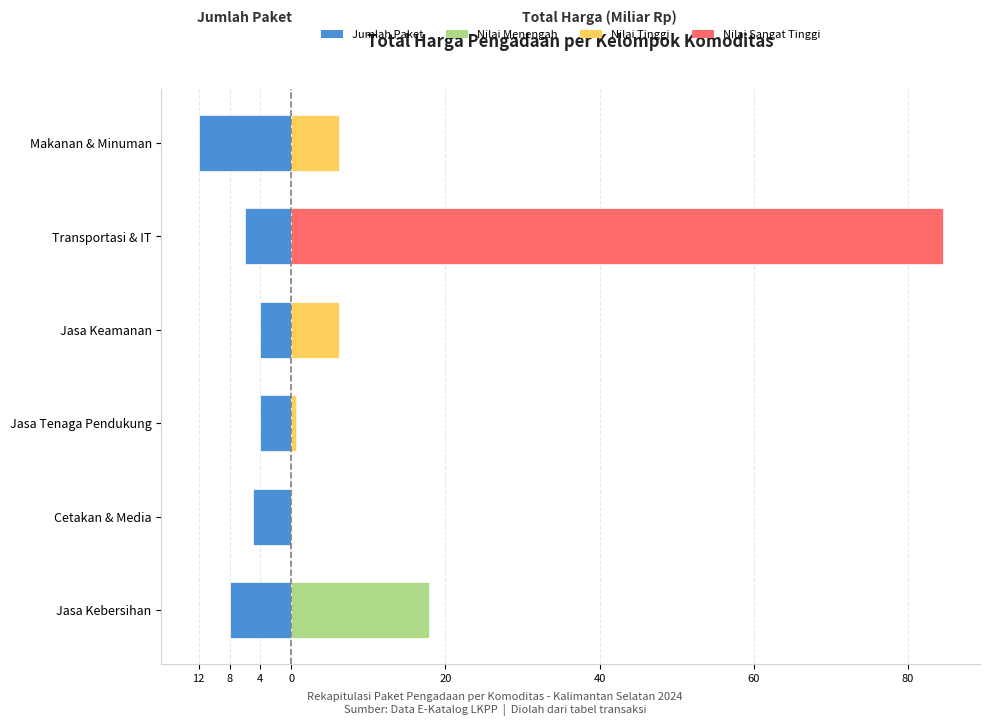

True or false: Jumlah Paket has a value of -3.7 at Jasa Kebersihan.

False